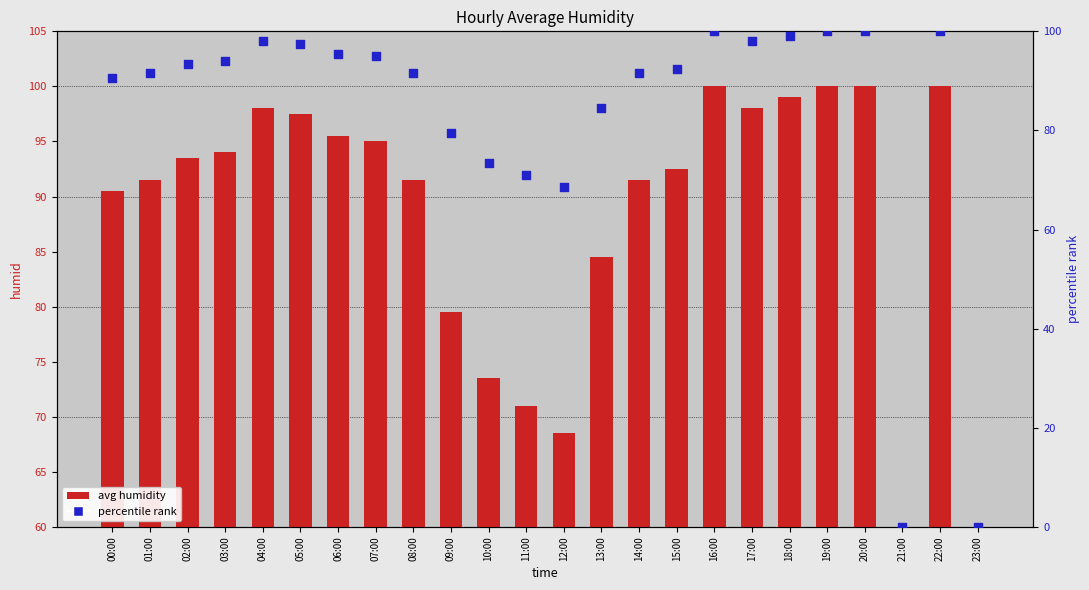

Which series has the largest total across all categories?

avg humidity